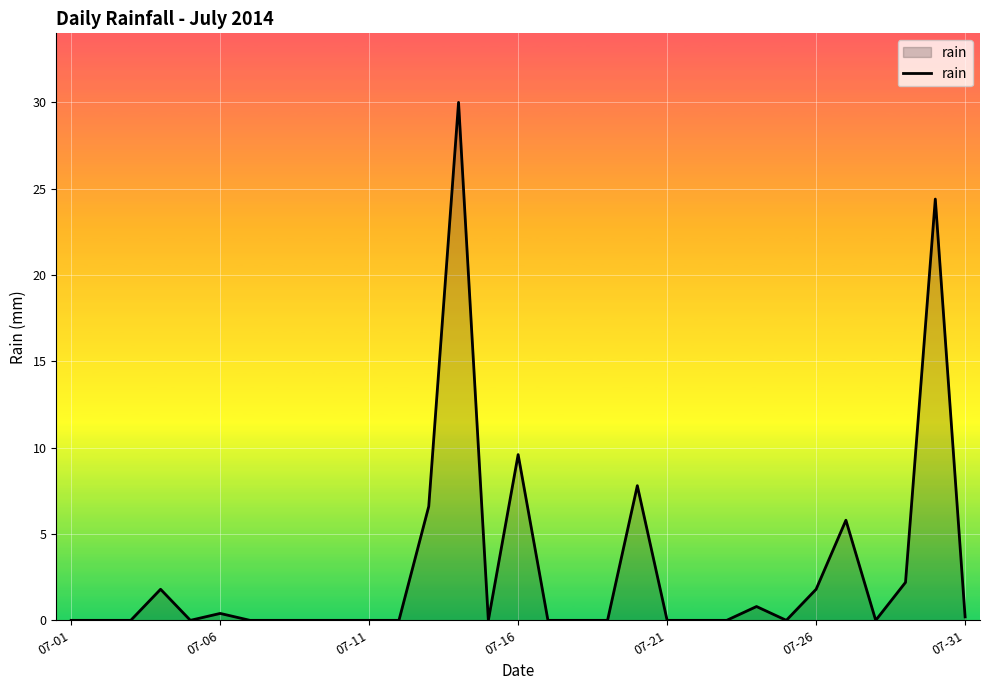

What is the maximum value shown in the chart?

30.0